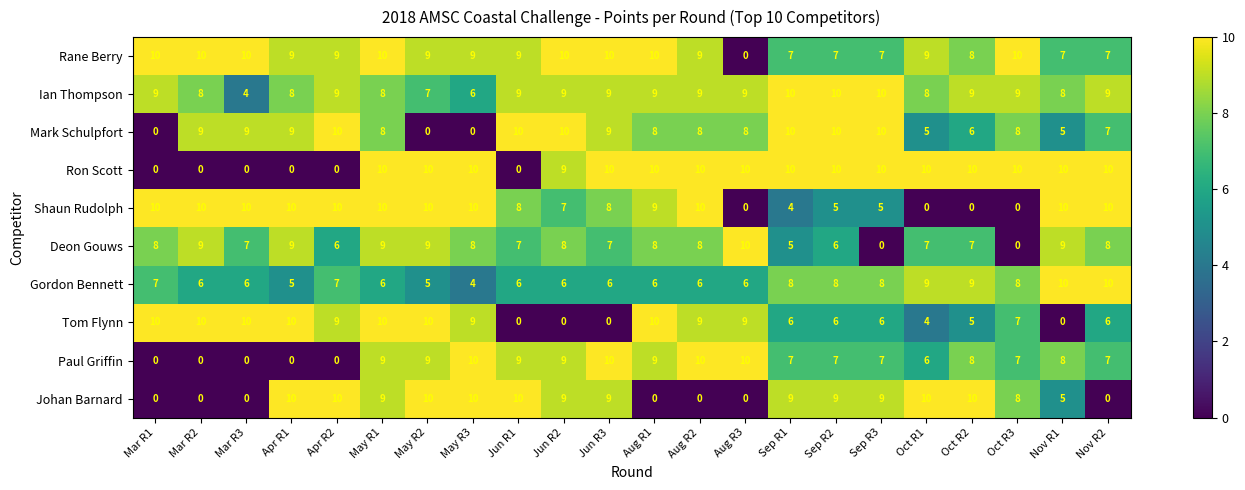

Is the value of Ron Scott at Oct R2 greater than the value of Deon Gouws at Apr R1?

Yes